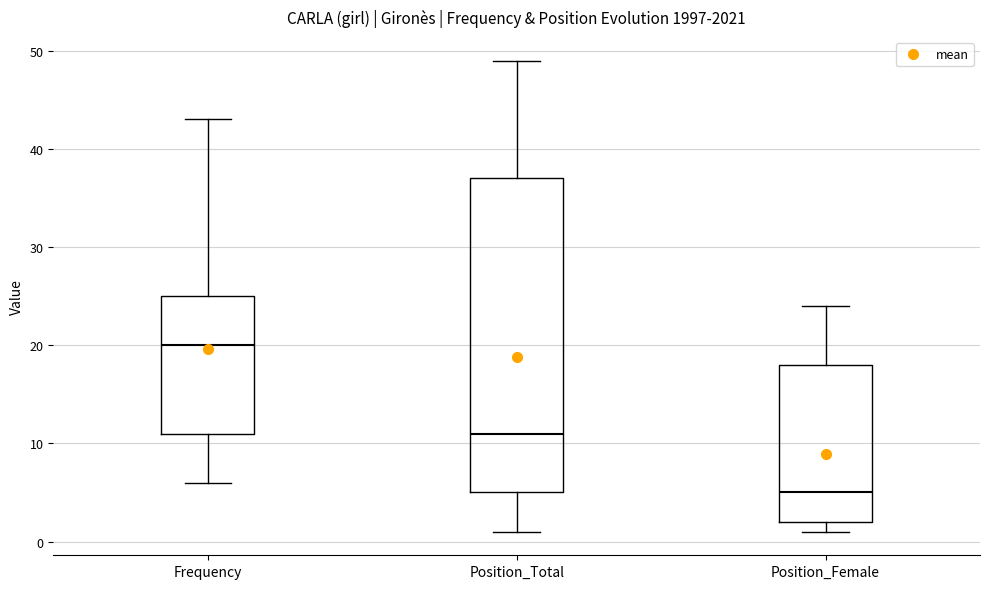

Where is the lower edge of the box for Position_Female on the y-axis? The values are not printed on the chart, so give them approximately, as read against the axis.

2